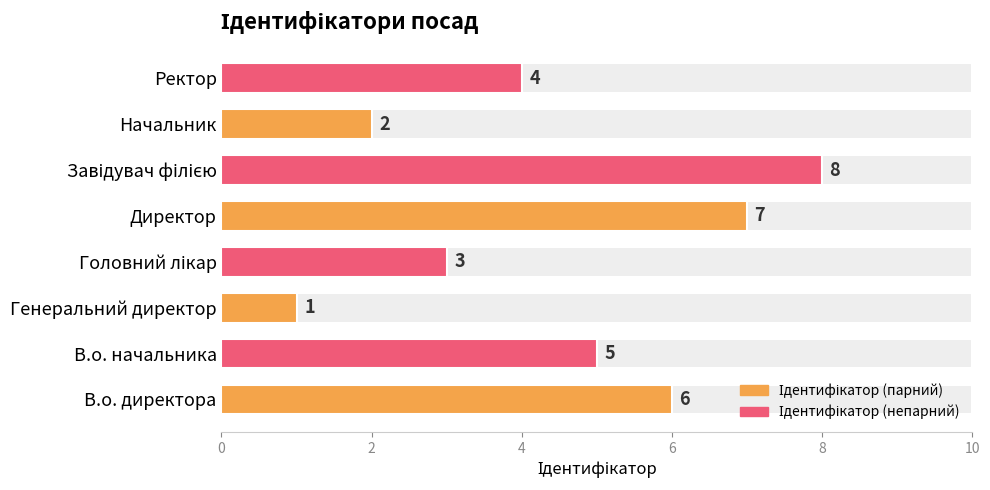

The value at Генеральний директор is 1. True or false?

True